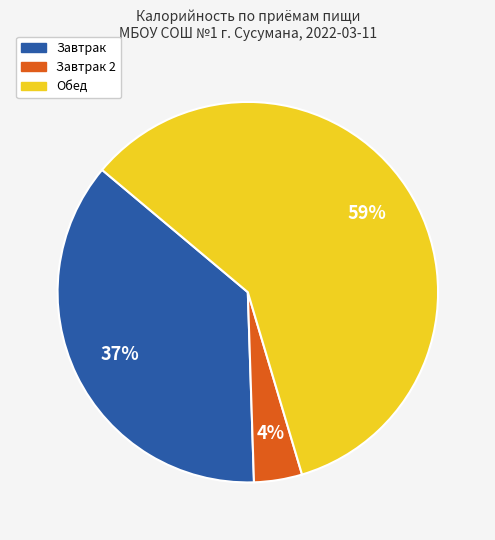

To the nearest percent, what is the average slice percentage?

33%